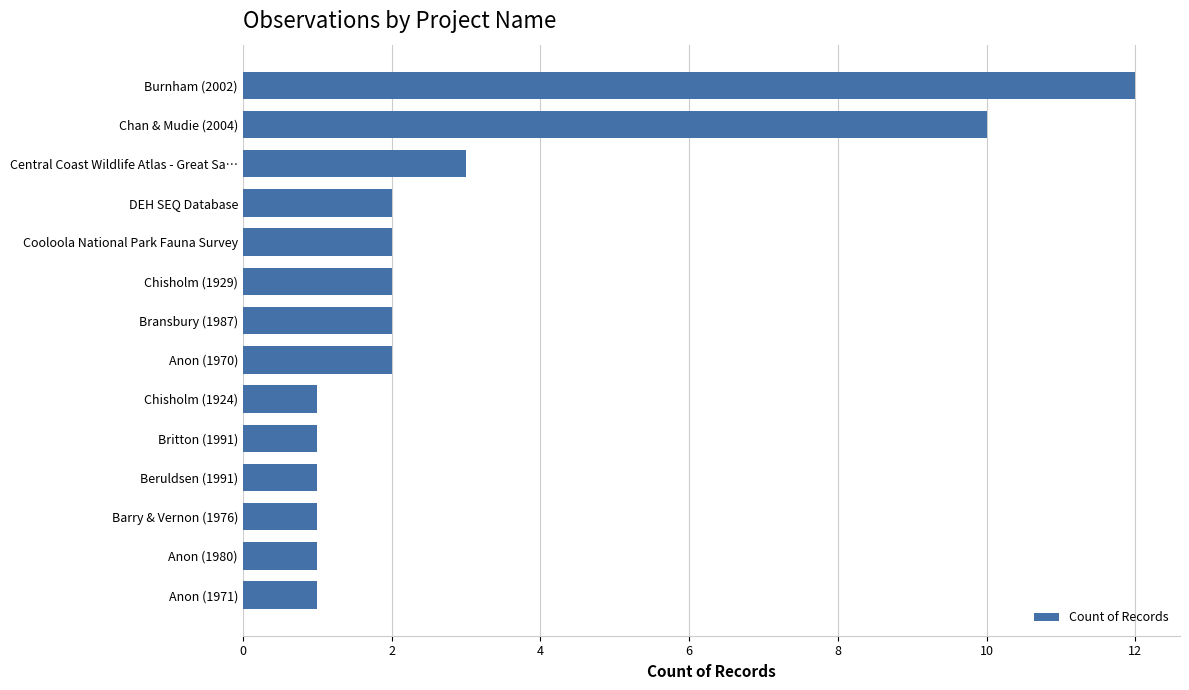

Is it true that the value at Beruldsen (1991) is 1?

True